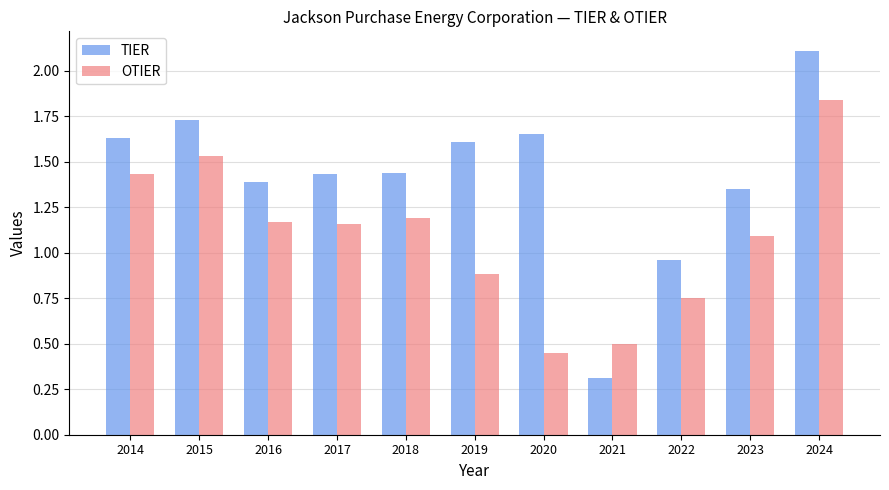

At 2017, list the series in order from smallest to largest.

OTIER, TIER